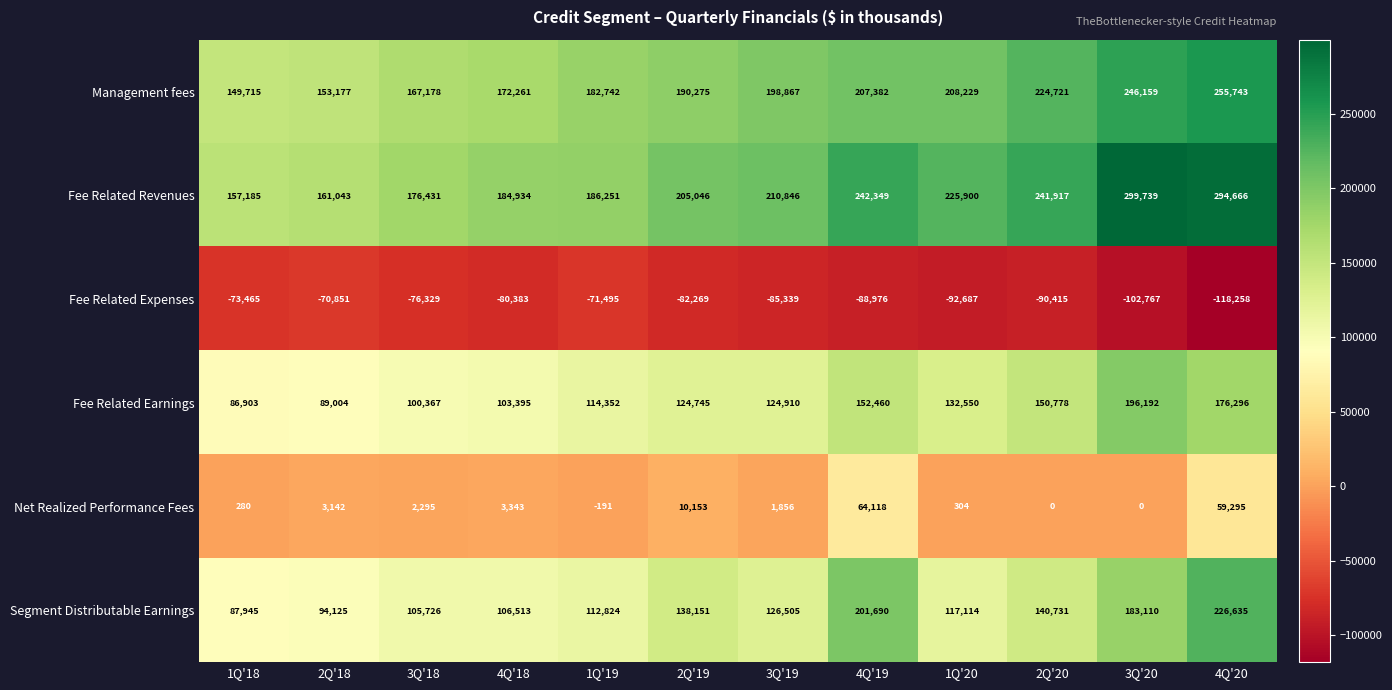

What is the difference between the second highest and second lowest values in the Management fees series?

92982